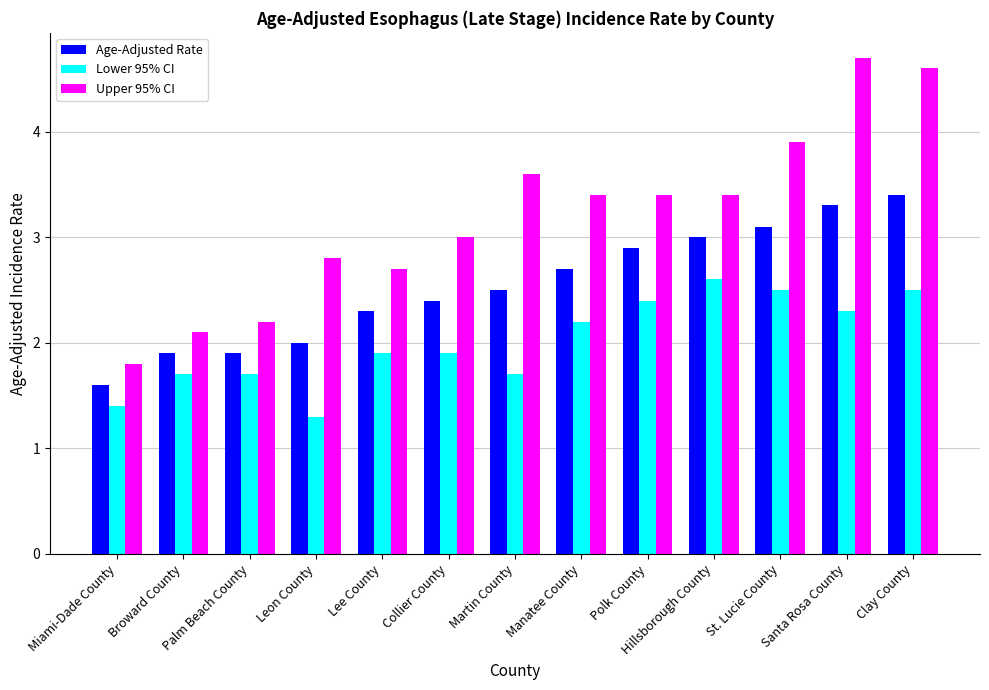

What is the difference between the maximum and minimum values in the Lower 95% CI series?

1.3